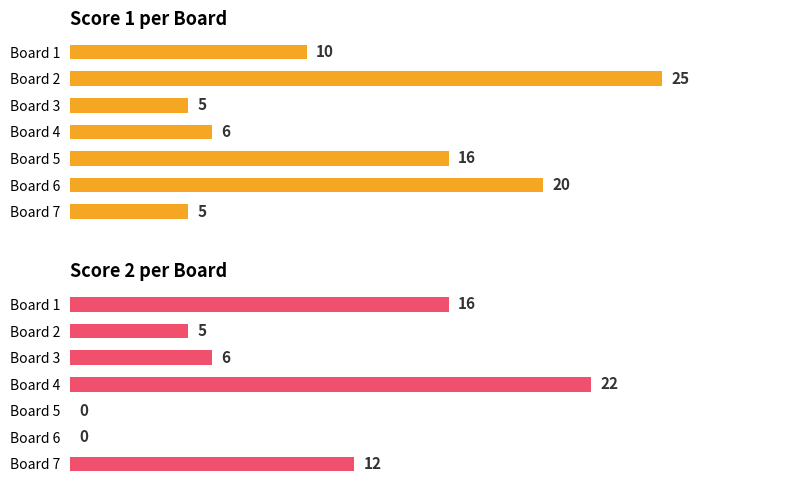

Is the value of Score 1 at Board 5 greater than the value of Score 2 at Board 7?

Yes